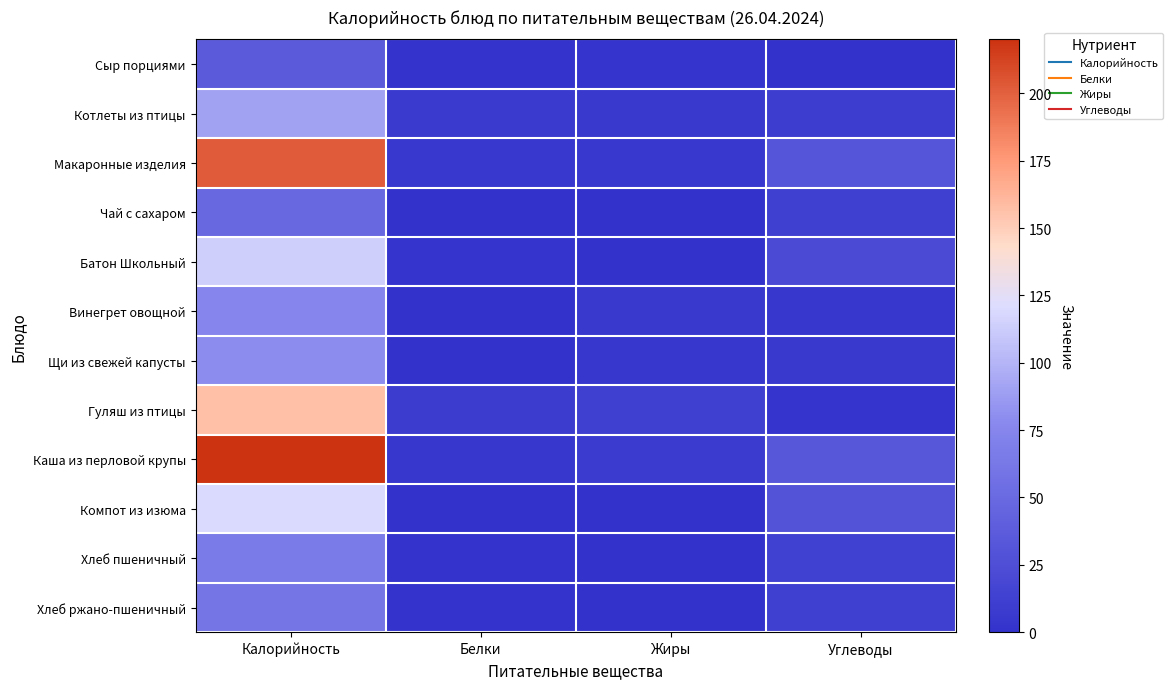

What is the difference between the highest and lowest values at Белки?

9.2